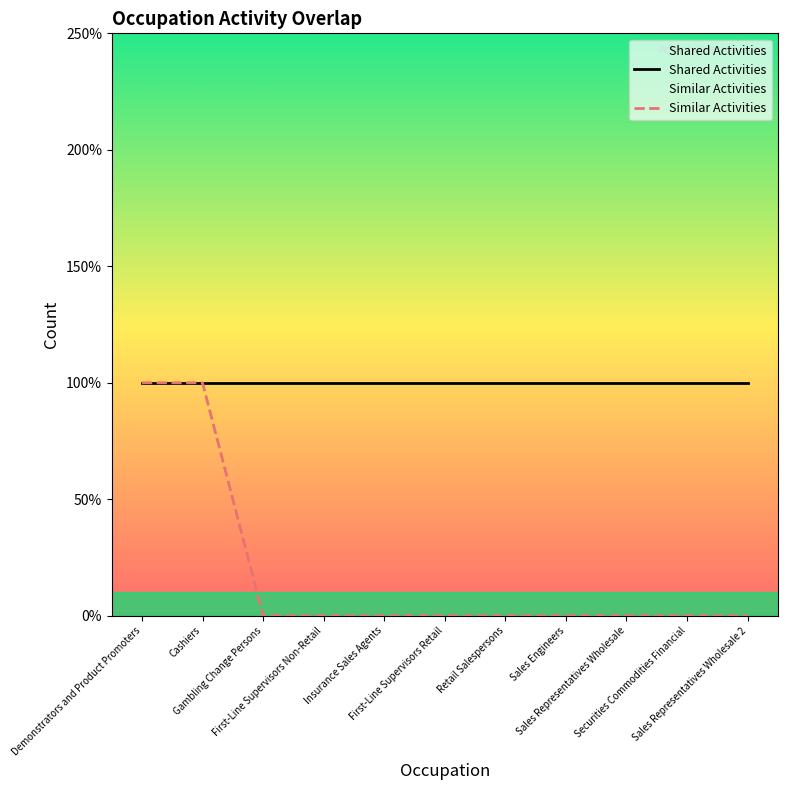

How many lines are shown in the chart?

2